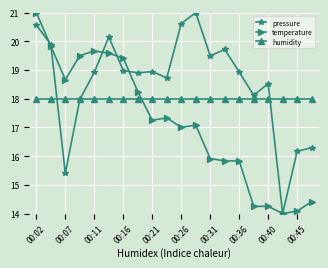

True or false: temperature has more than 1 interior local peaks.

True